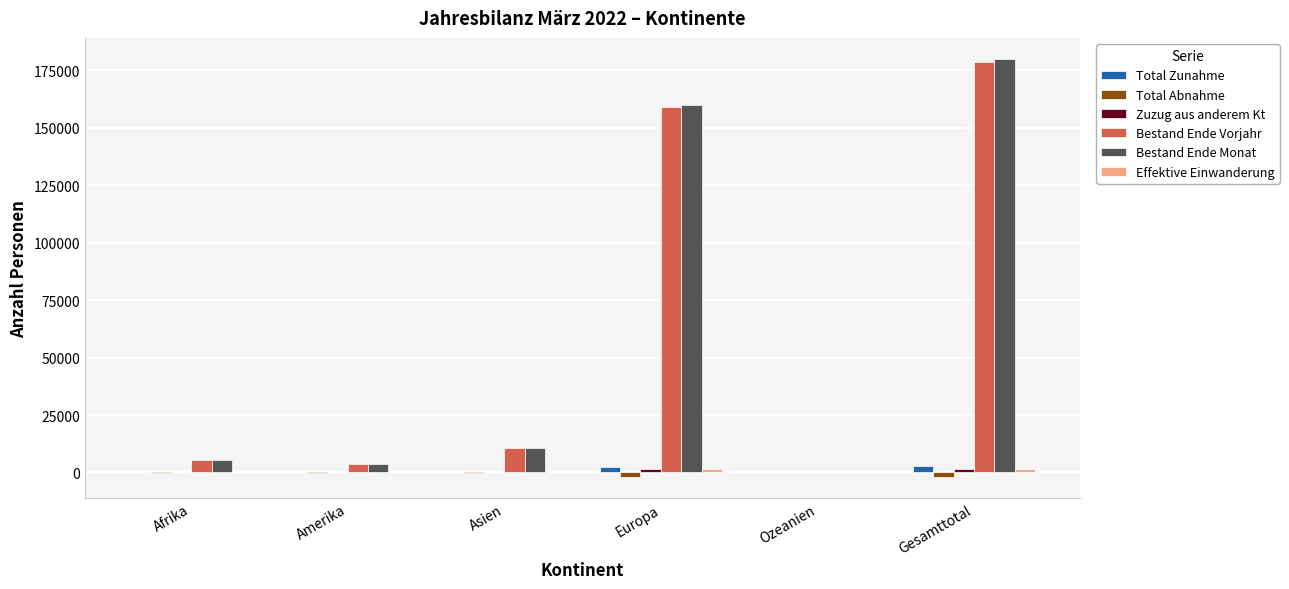

Is the value of Bestand Ende Monat at Europa greater than the value of Total Zunahme at Asien?

Yes